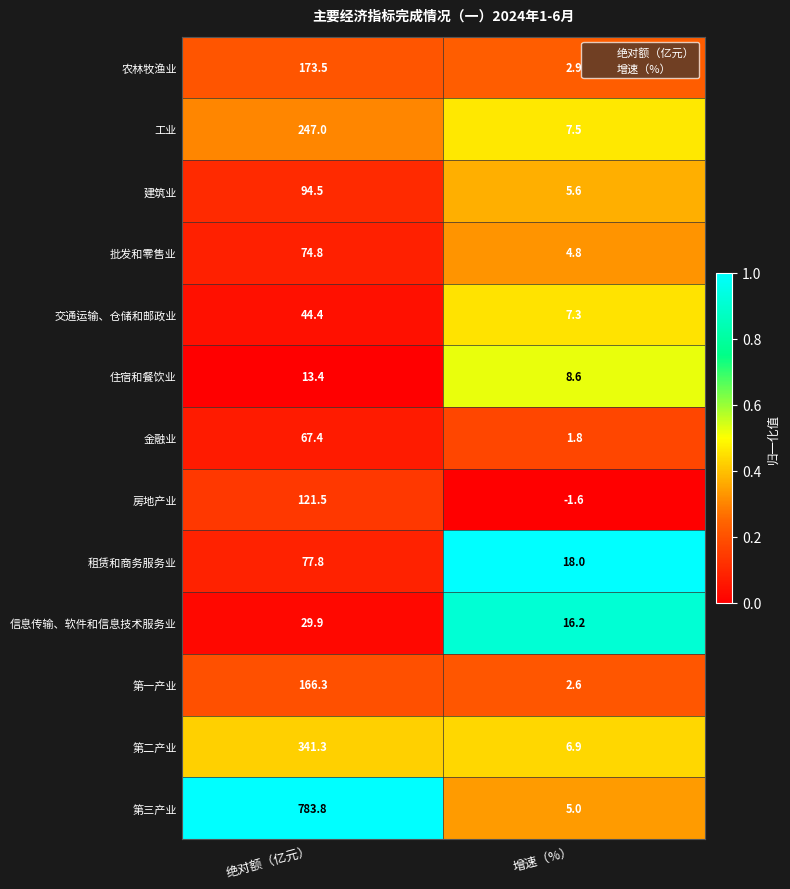

Rank the series at 增速（%） from lowest to highest value.

房地产业, 金融业, 第一产业, 农林牧渔业, 批发和零售业, 第三产业, 建筑业, 第二产业, 交通运输、仓储和邮政业, 工业, 住宿和餐饮业, 信息传输、软件和信息技术服务业, 租赁和商务服务业